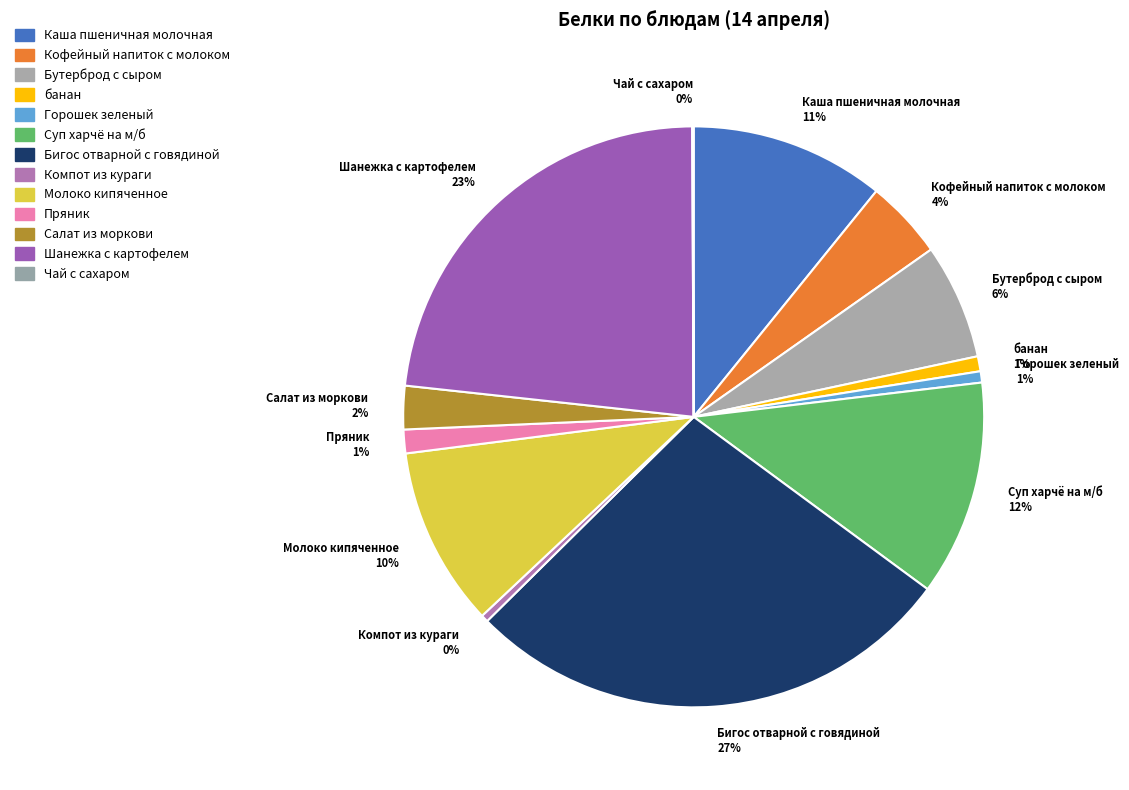

True or false: Салат из моркови accounts for 2% of the total.

True